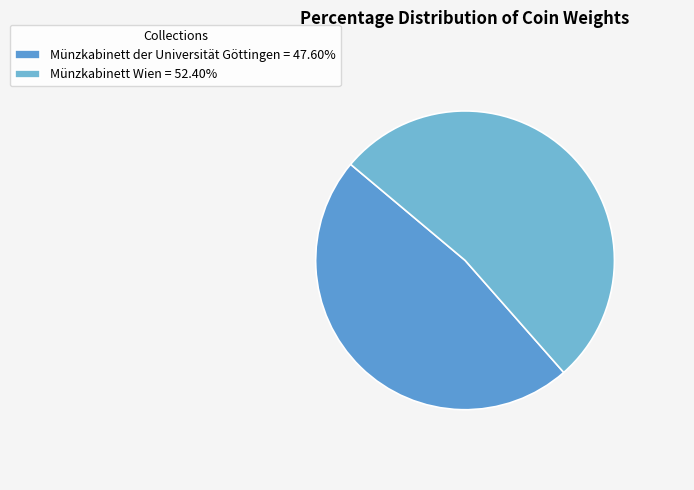

Count the number of slices in the pie.

2